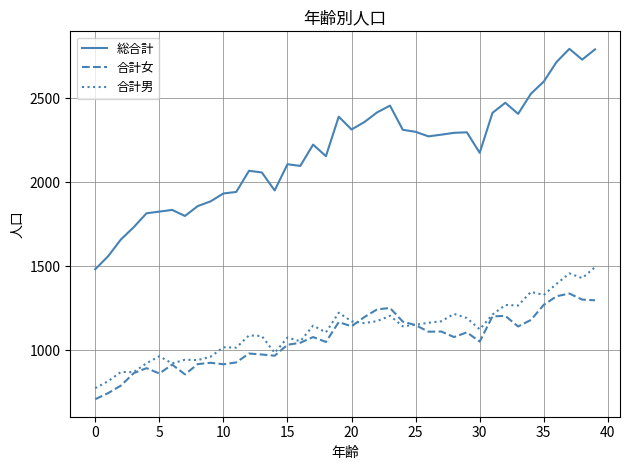

True or false: 総合計 and 合計女 cross at least once.

False